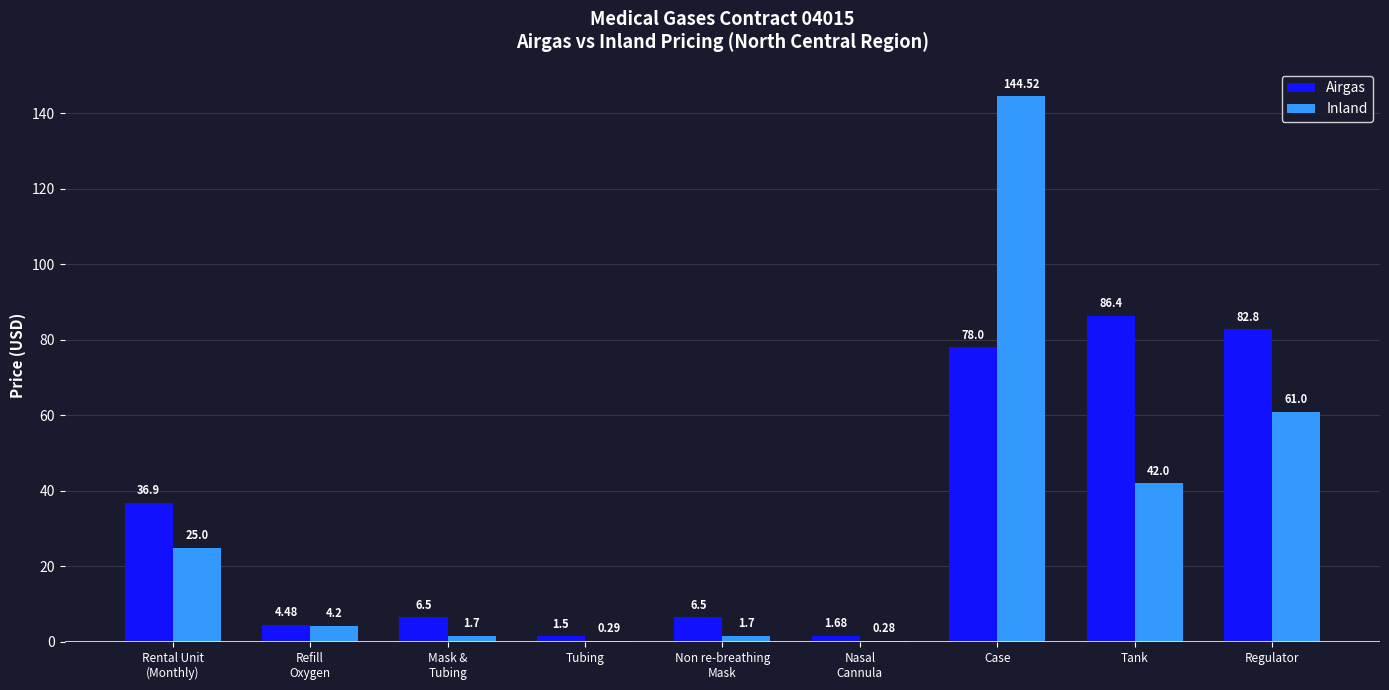

What is the sum of the Airgas values at Refill
Oxygen and Case?

82.5